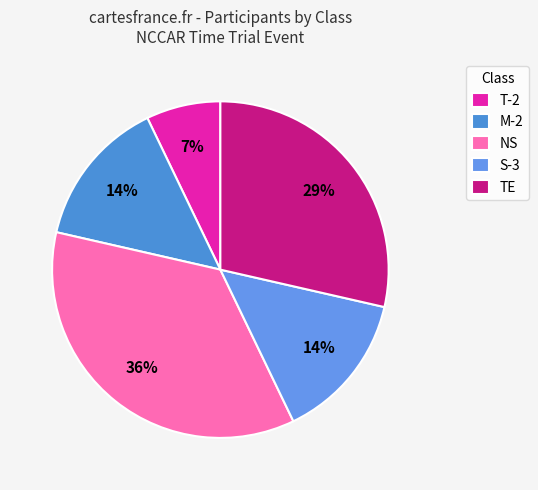

Count the number of slices in the pie.

5